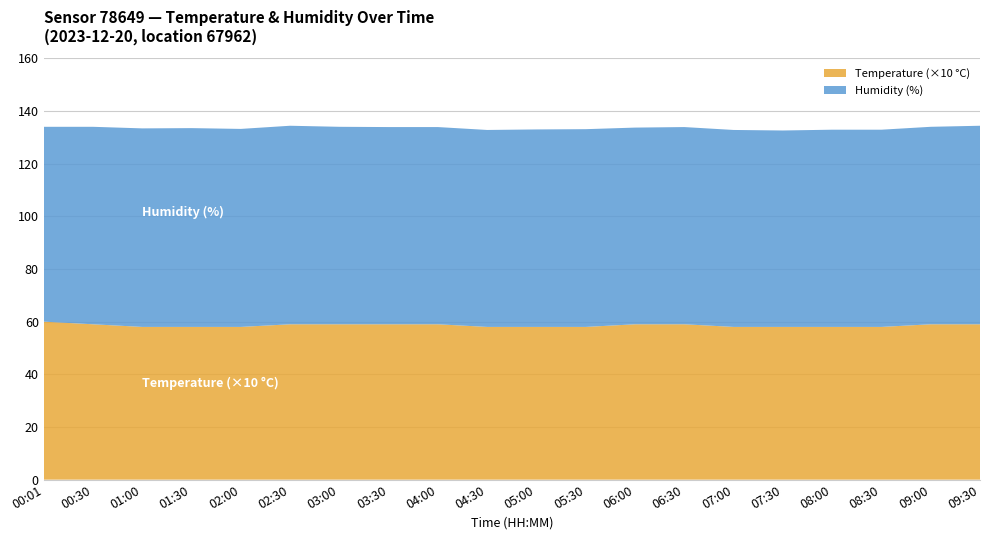

The Temperature (×10 °C) series shows 58.0 at 07:00. True or false?

True